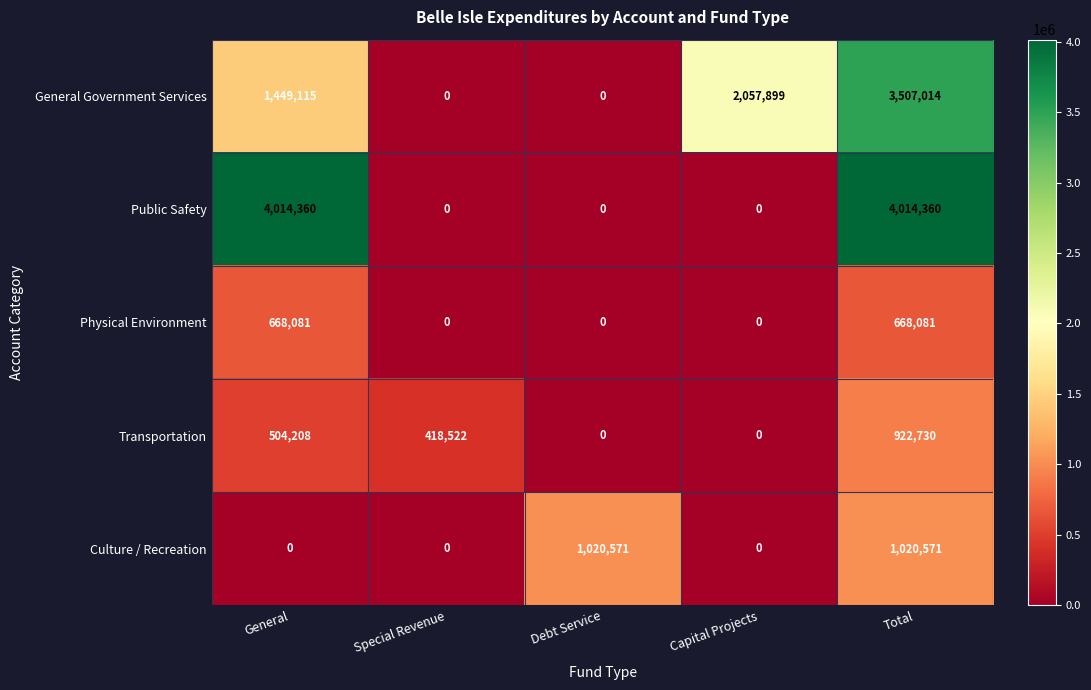

Reading left to right, list all the values displayed in this chart.

General Government Services: 1449115	0	0	2057899	3507014
Public Safety: 4014360	0	0	0	4014360
Physical Environment: 668081	0	0	0	668081
Transportation: 504208	418522	0	0	922730
Culture / Recreation: 0	0	1020571	0	1020571